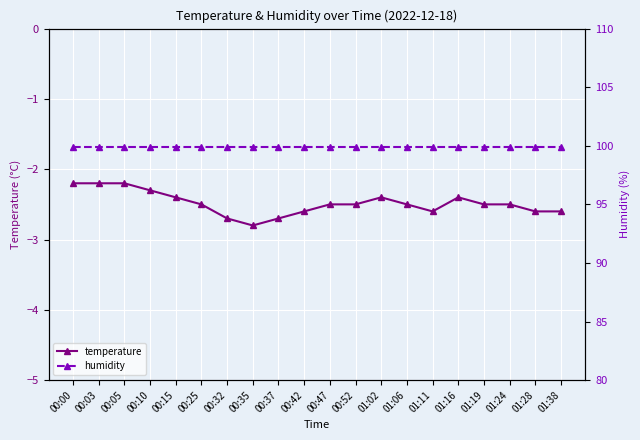

Which label corresponds to the largest value in the chart?

00:00